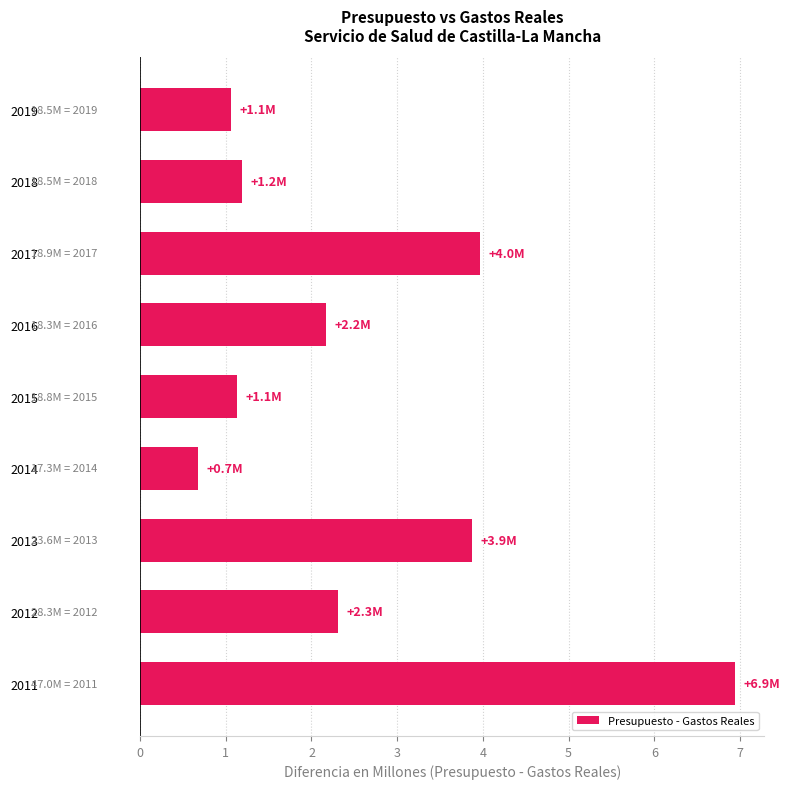

Does the chart contain any negative values?

No